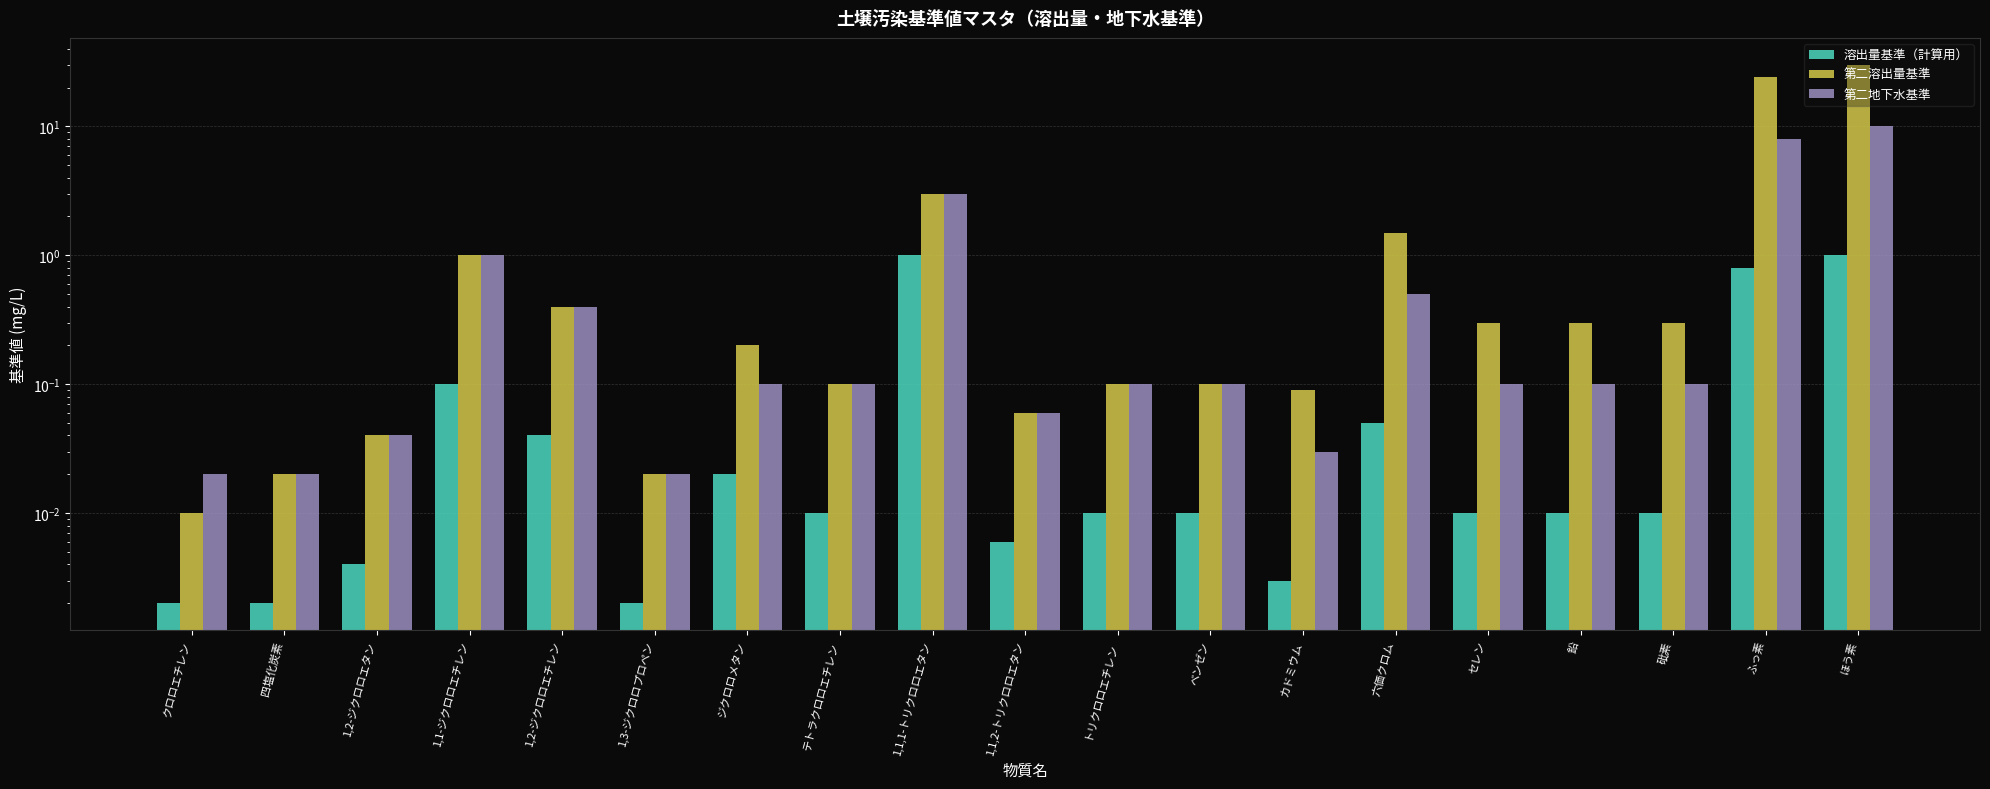

What is the maximum value for 溶出量基準（計算用）?

1.0